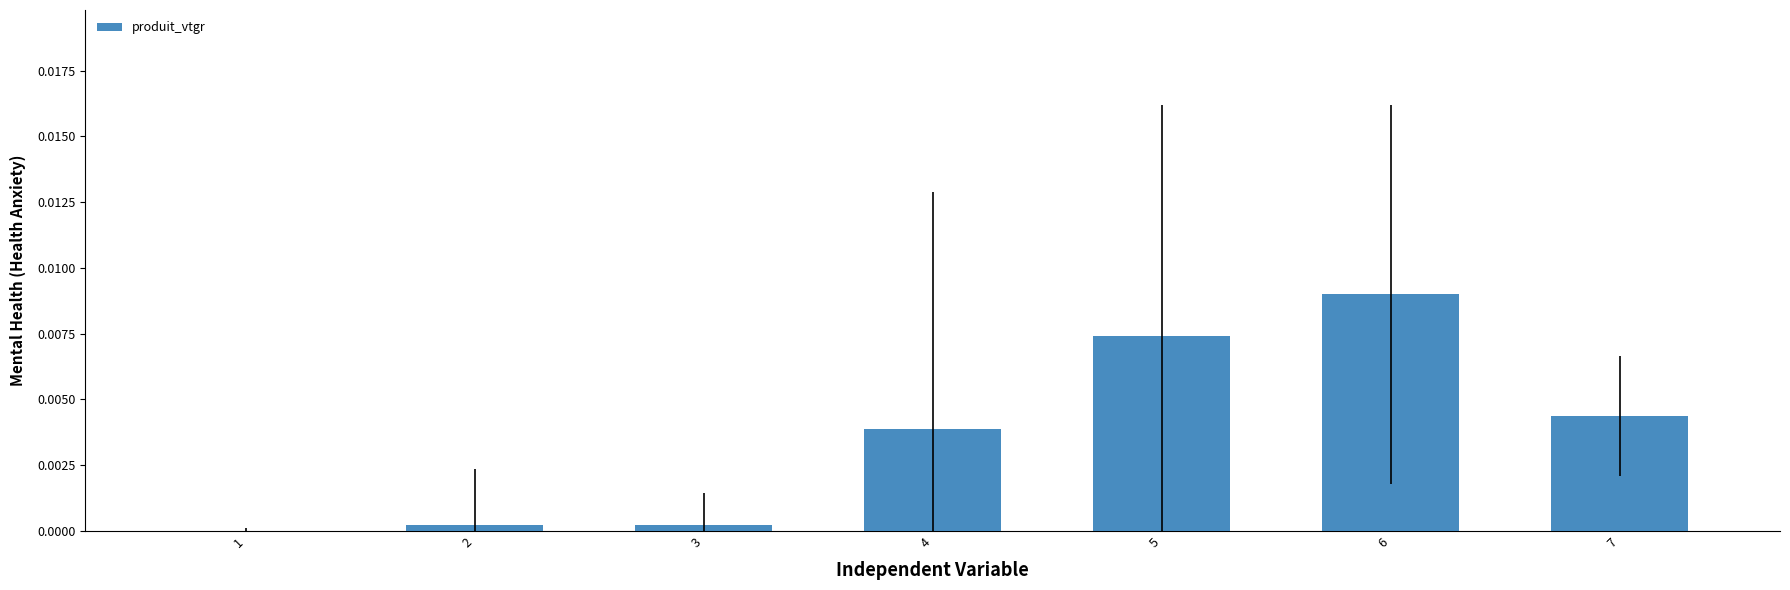

Where is the data nearest to the value 0?

1